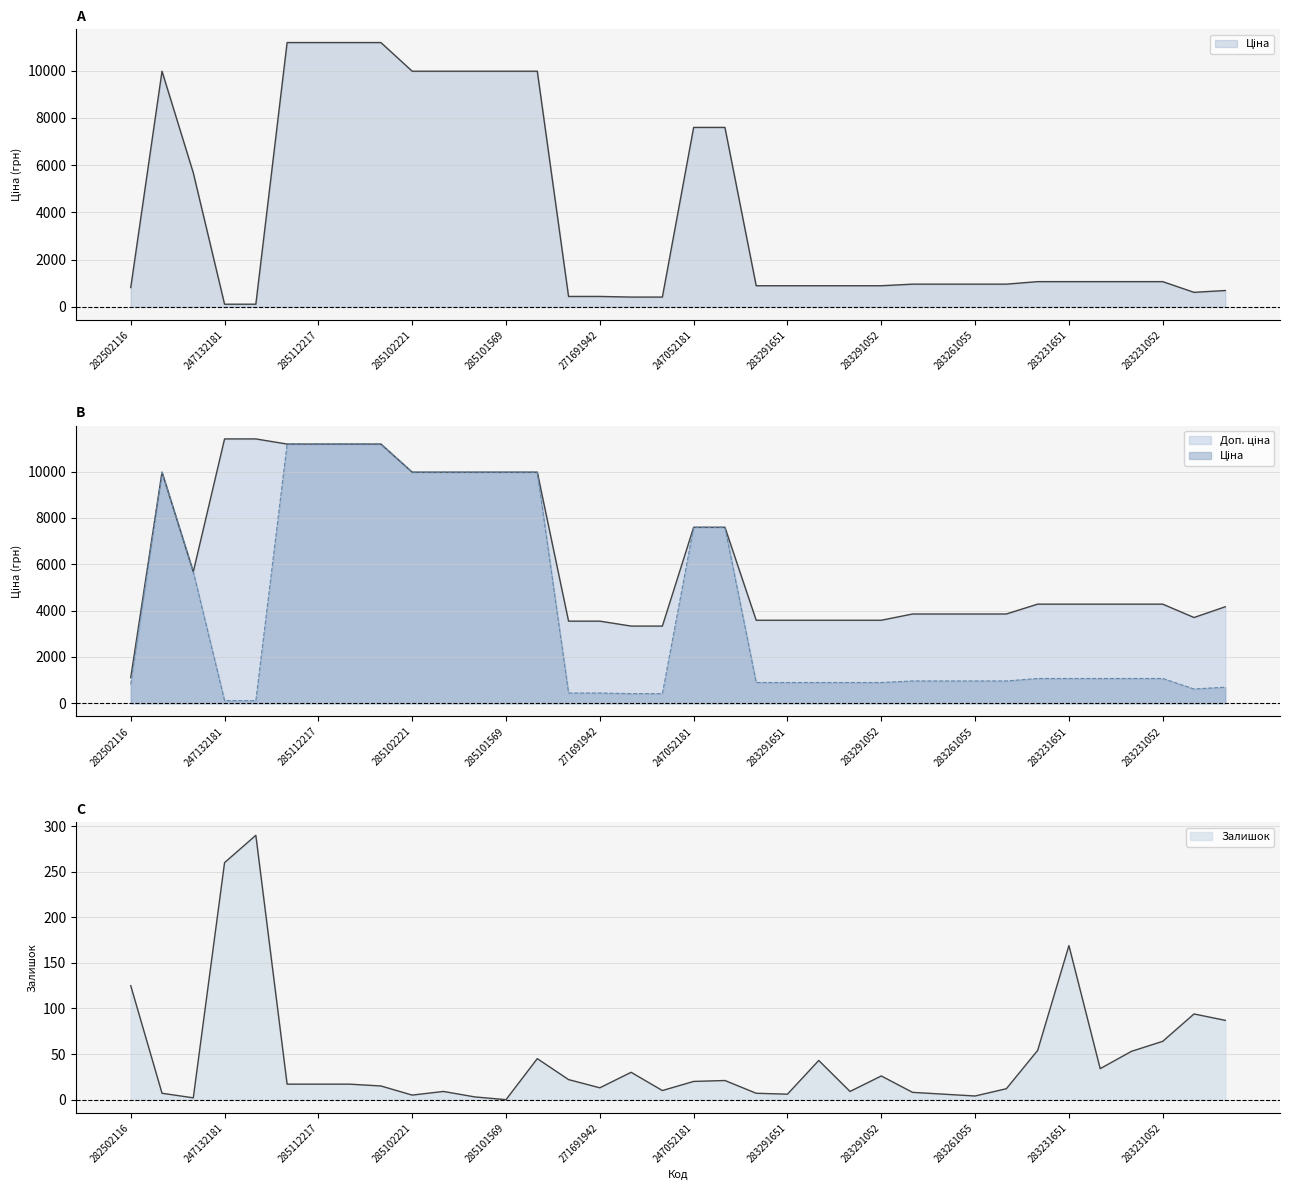

True or false: Залишок and Доп. ціна cross at least once.

False